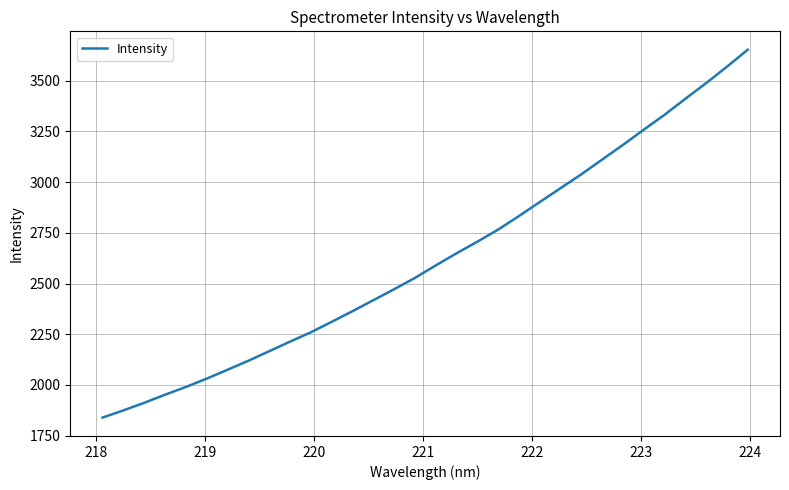

How many lines are shown in the chart?

1